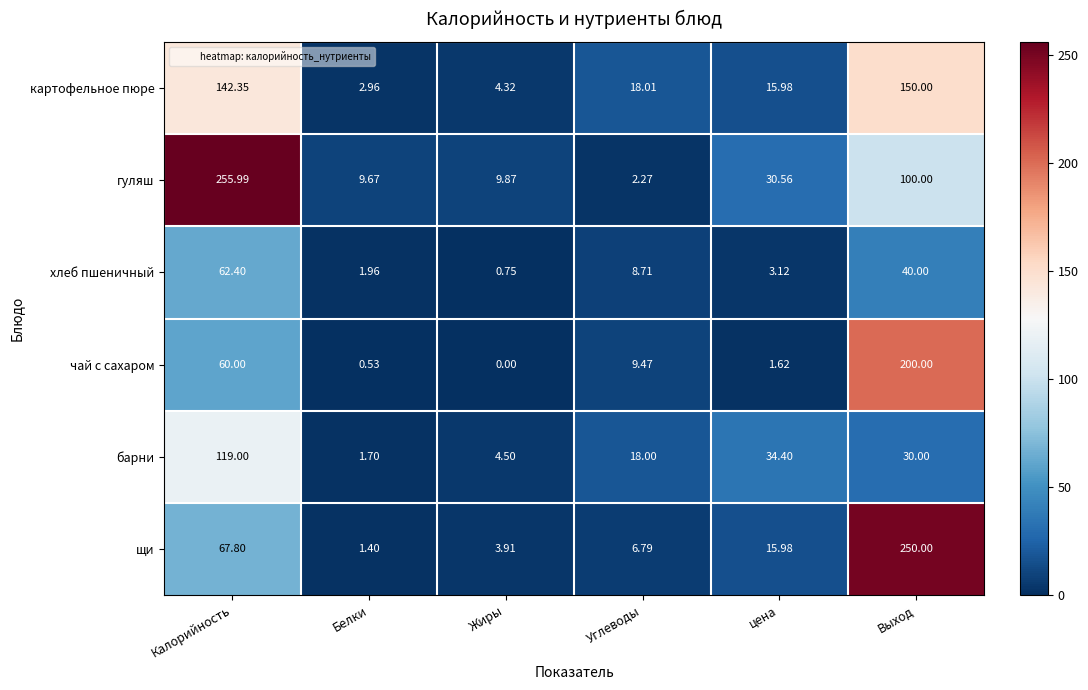

How many values in the хлеб пшеничный series exceed 8?

3